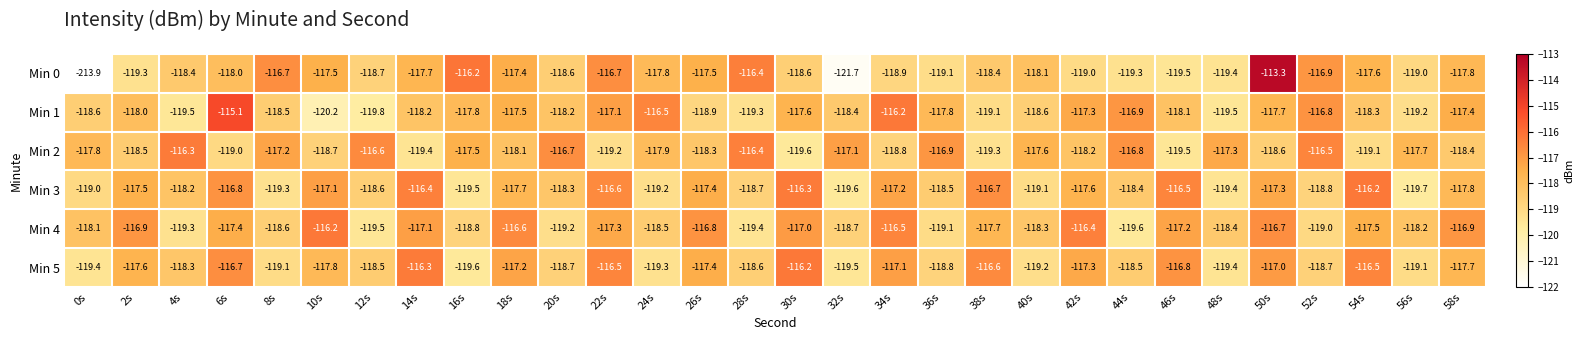

At which label is Min 0 closest to -163?

32s